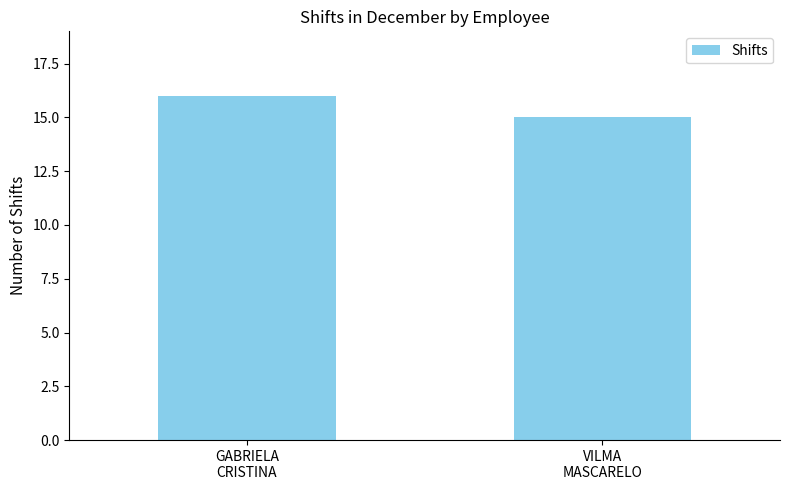

Are the bars horizontal?

No